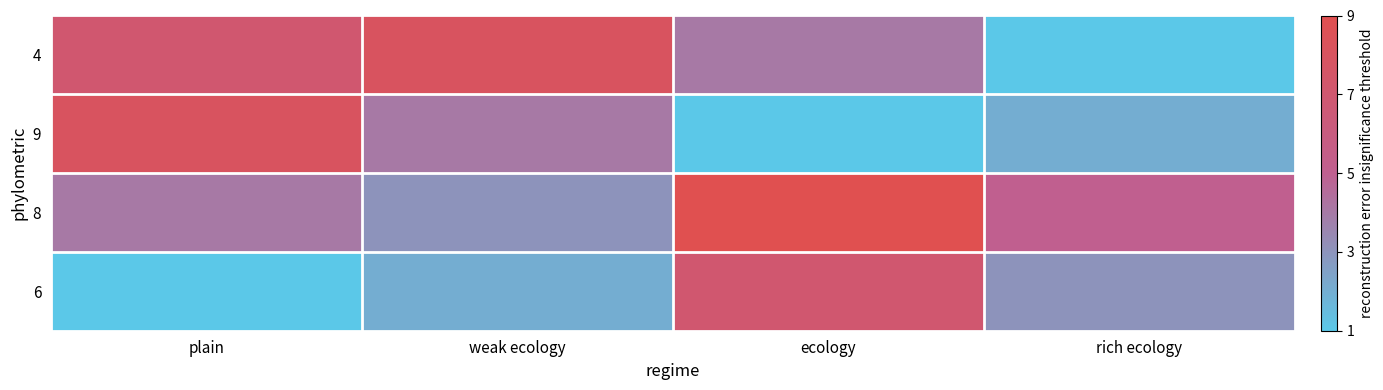

Reading left to right, transcribe all the data shown in this chart.

4: plain=7	weak ecology=8	ecology=4	rich ecology=1
9: plain=8	weak ecology=4	ecology=1	rich ecology=2
8: plain=4	weak ecology=3	ecology=9	rich ecology=5
6: plain=1	weak ecology=2	ecology=7	rich ecology=3